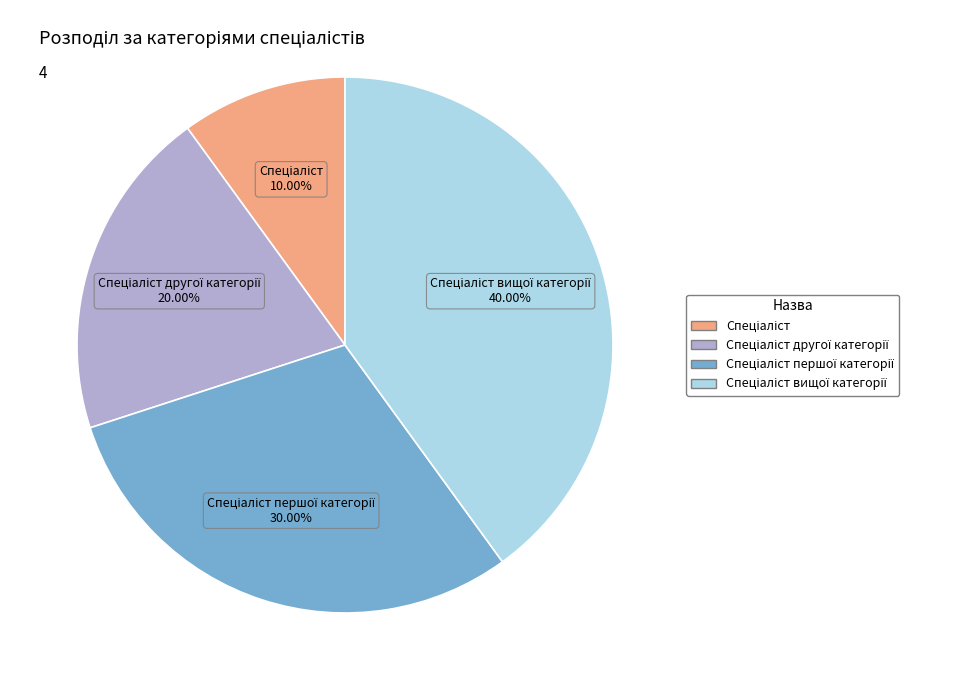

Is there a majority slice in this chart?

No